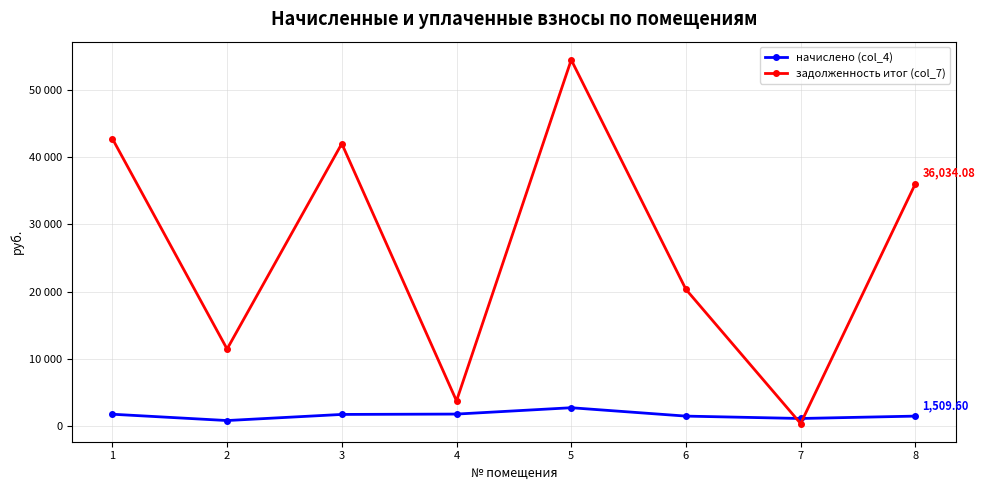

What are all the series names shown in the legend?

начислено (col_4), задолженность итог (col_7)